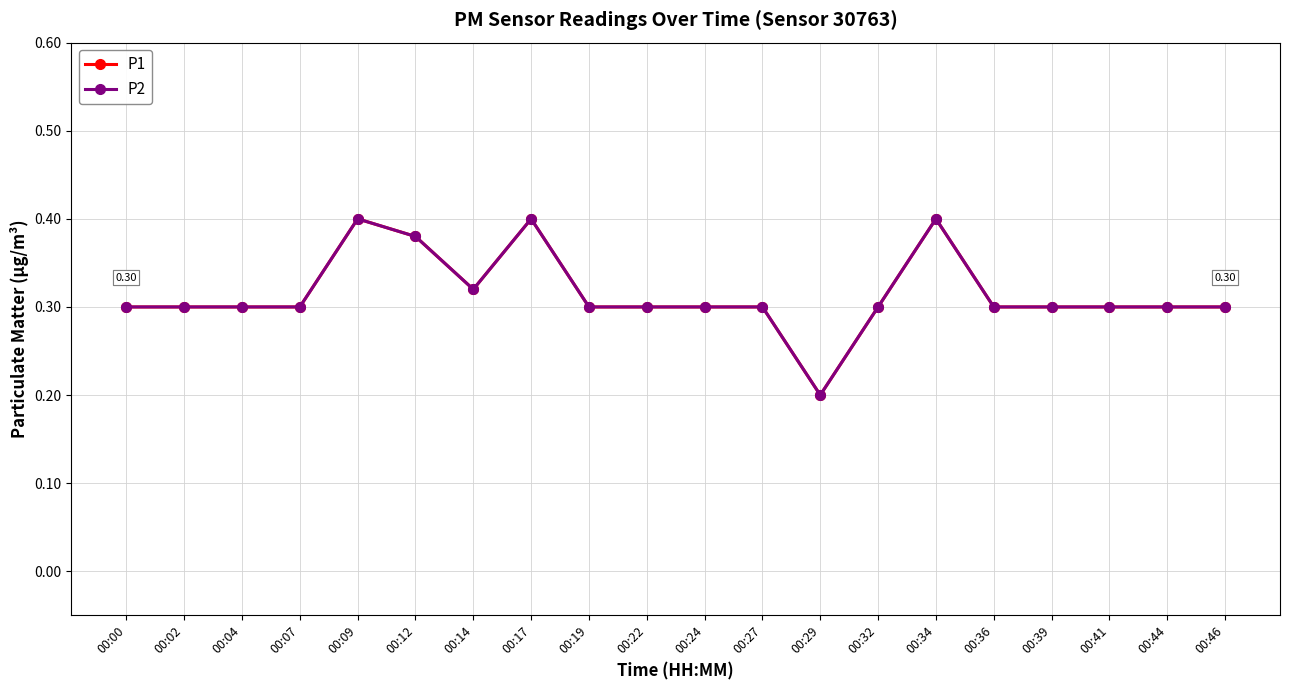

Is this an area chart (filled region under the line)?

No